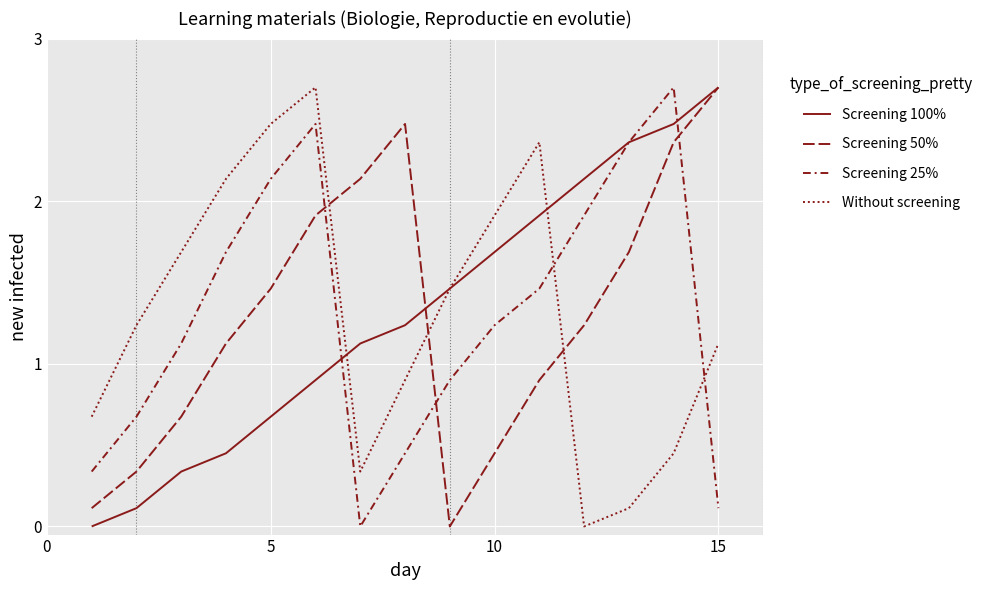

Does the chart have visible grid lines?

Yes